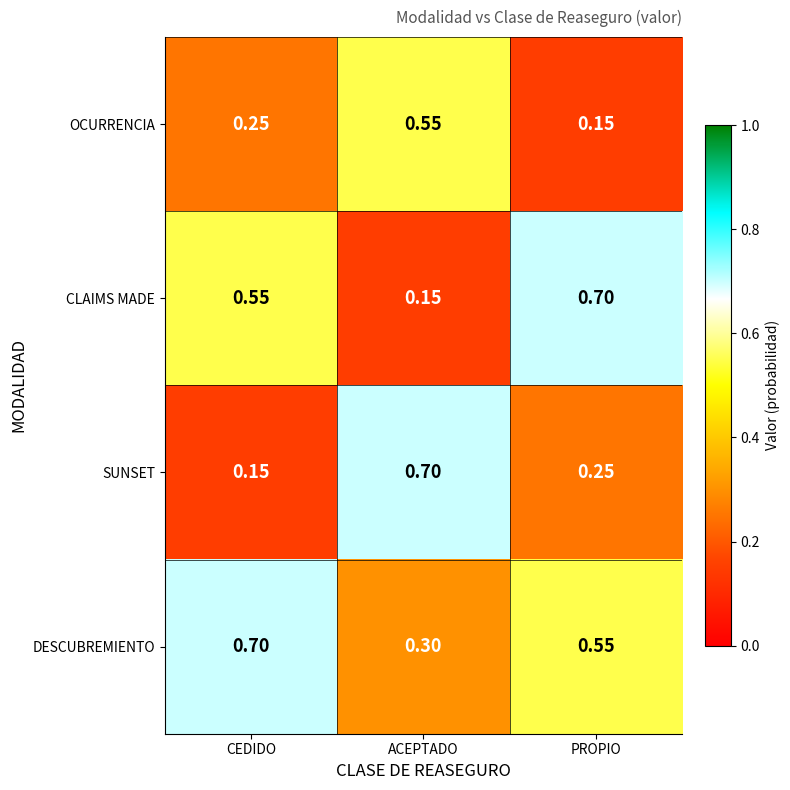

Rank the series at CEDIDO from highest to lowest value.

DESCUBREMIENTO, CLAIMS MADE, OCURRENCIA, SUNSET